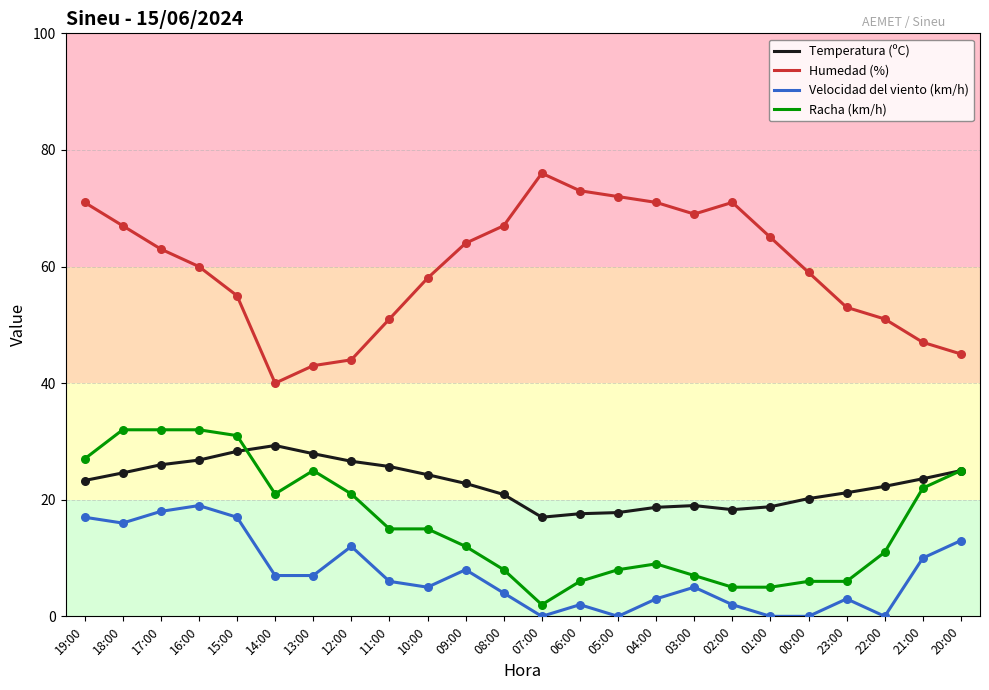

What are all the series names shown in the legend?

Temperatura (ºC), Humedad (%), Velocidad del viento (km/h), Racha (km/h)